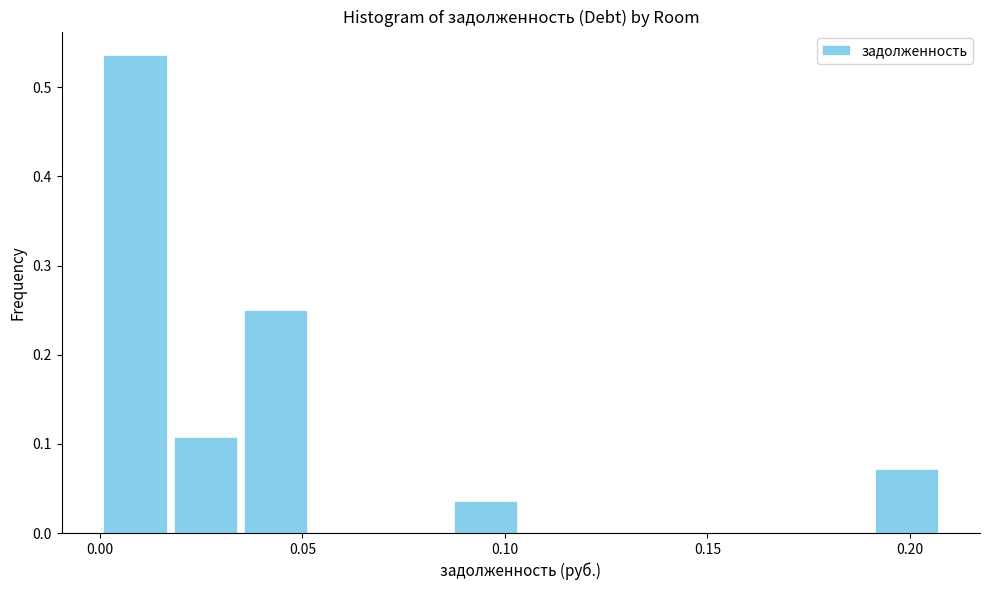

Read against the x-axis, roughly where is the centre of the tallest bar?

0.010